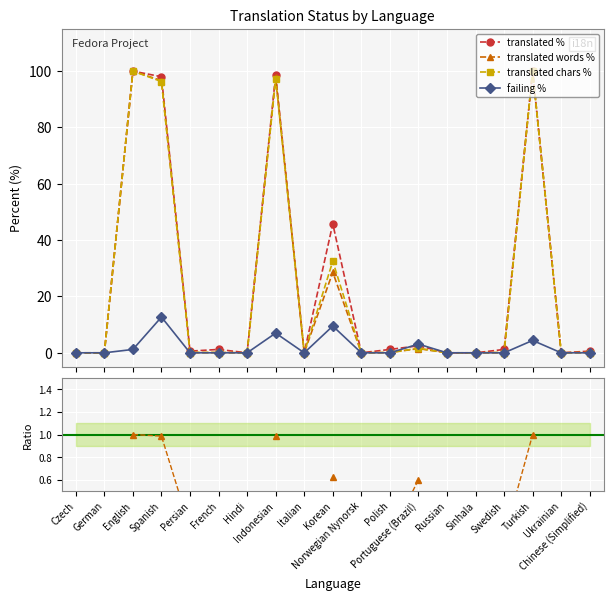

At how many categories does at least one series exceed 43?

5